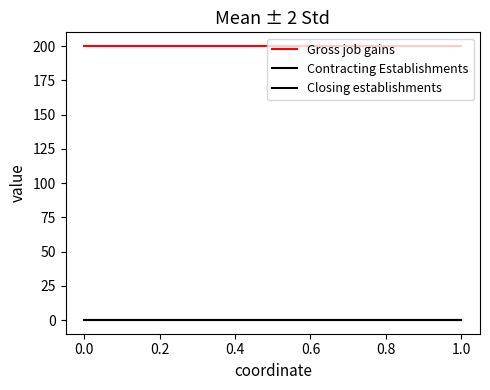

Does the chart have visible grid lines?

No